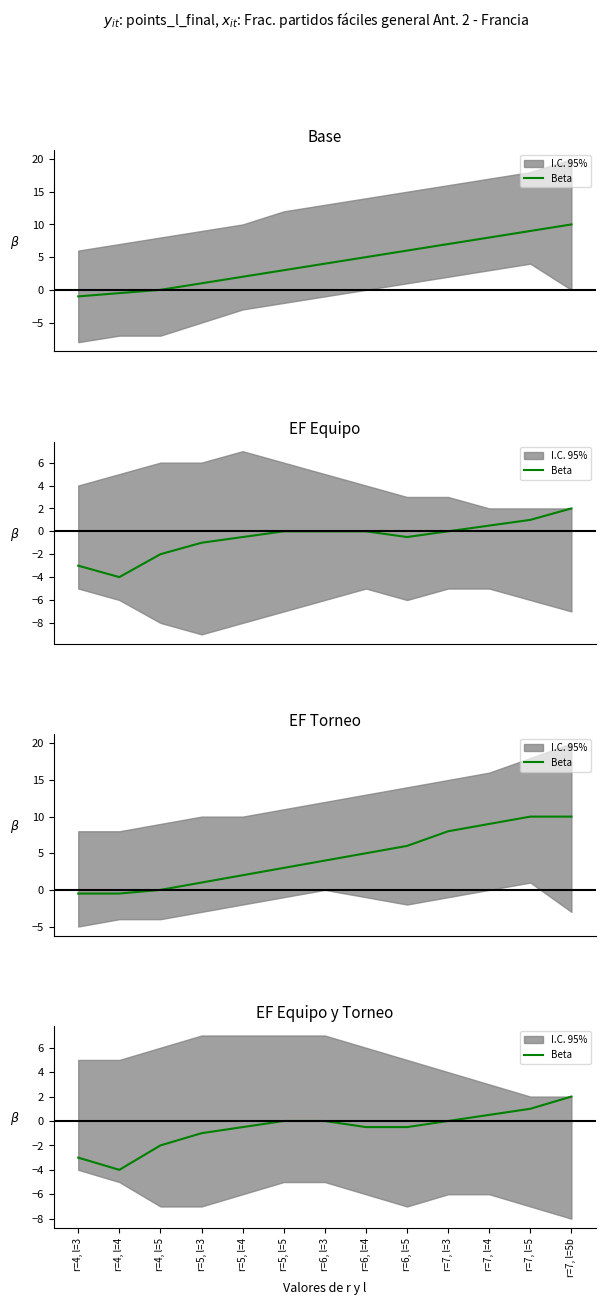

How many lines are shown in the chart?

1